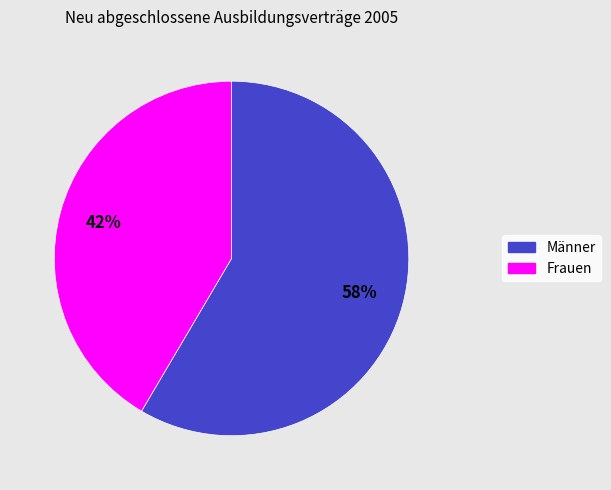

Is there any slice that represents more than half of the pie?

Yes